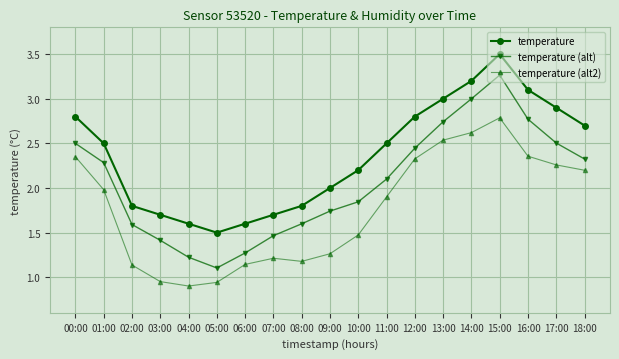

At which label does temperature (alt) reach its peak?

15:00